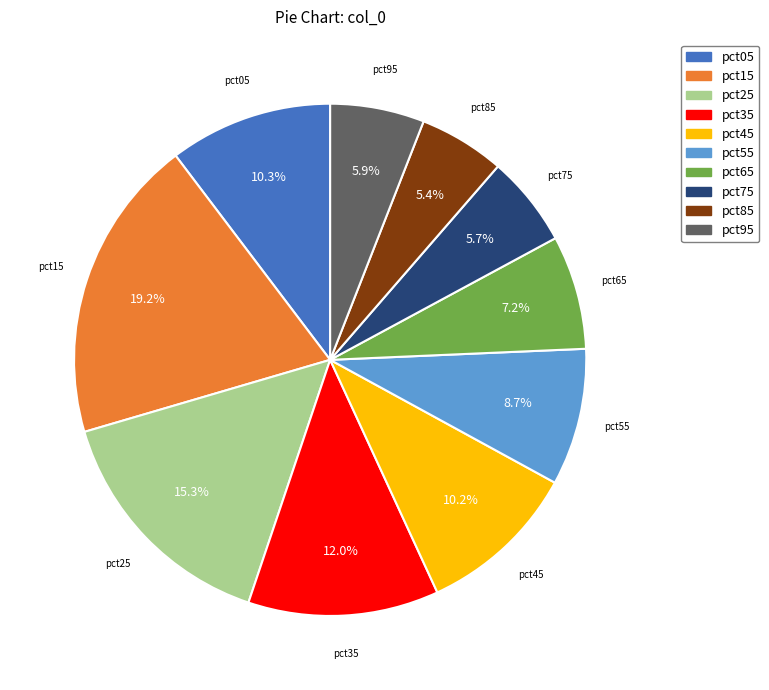

What percentage is the pct85 slice, to the nearest percent?

5%